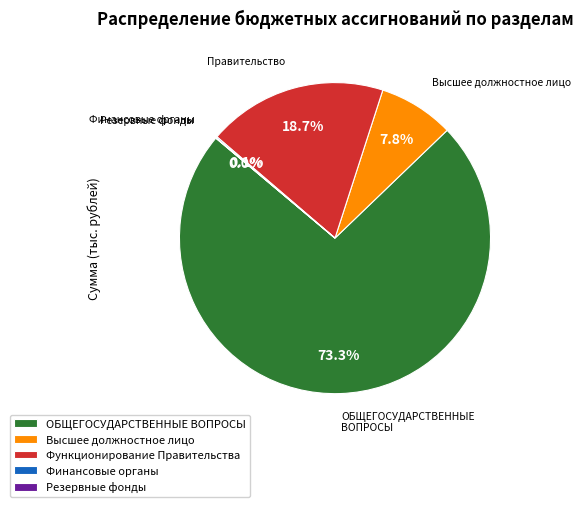

What is the ratio of the value at Высшее должностное лицо to the value at Функционирование Правительства?

0.4